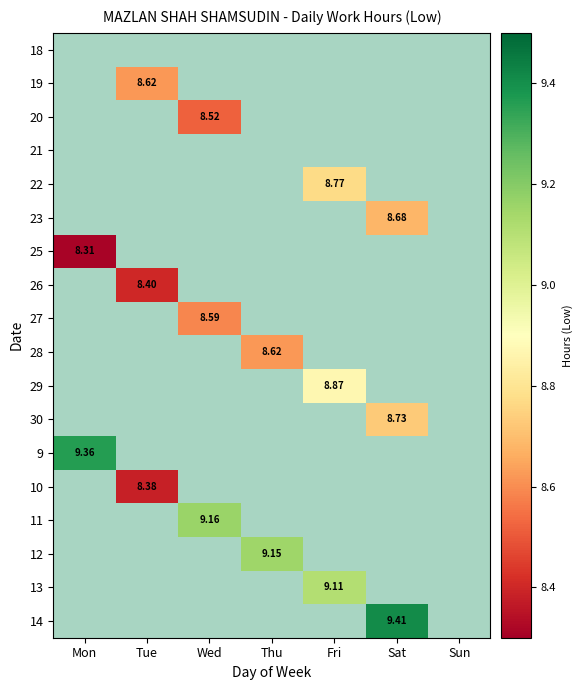

What is the minimum value shown in the chart?

8.3